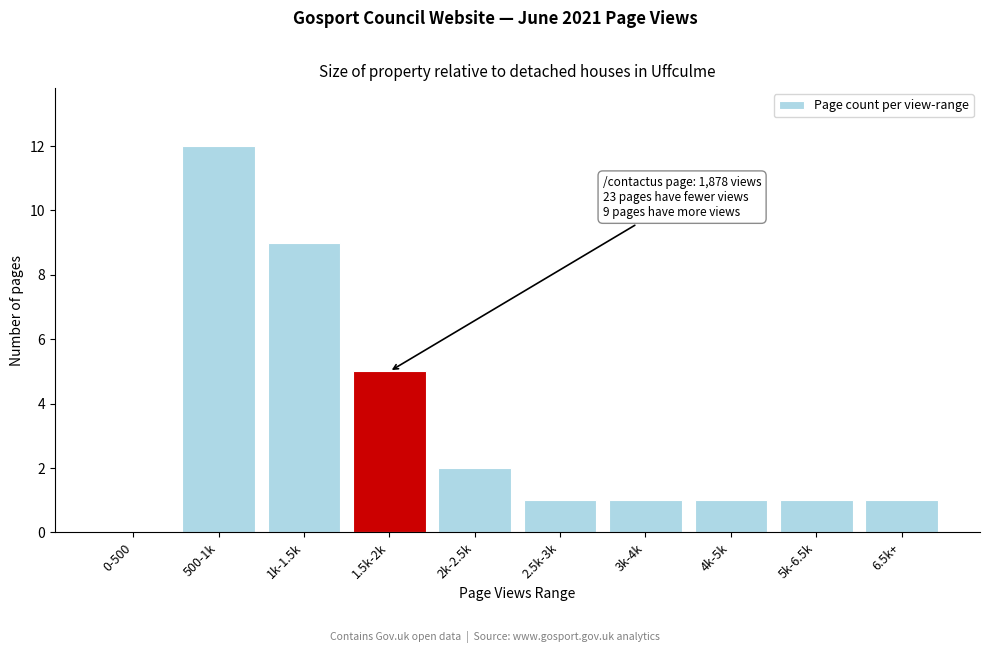

Reading left to right, extract all data points from this chart.

0-500=0	500-1k=12	1k-1.5k=9	1.5k-2k=5	2k-2.5k=2	2.5k-3k=1	3k-4k=1	4k-5k=1	5k-6.5k=1	6.5k+=1